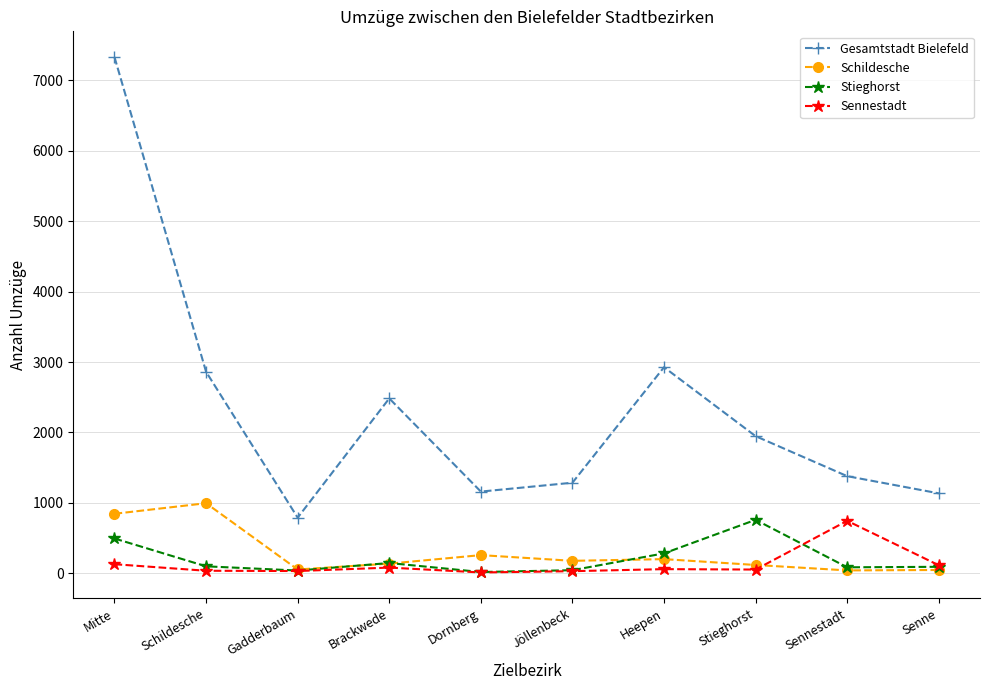

What is the sum of the Gesamtstadt Bielefeld values at Sennestadt and Stieghorst?

3328